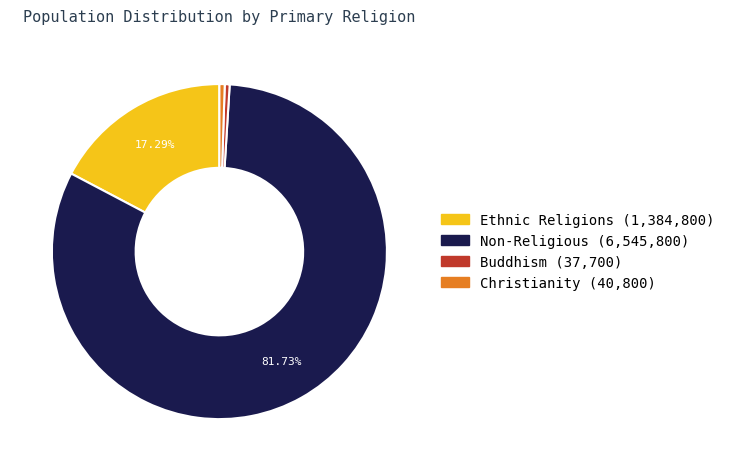

Does any single category account for the majority?

Yes